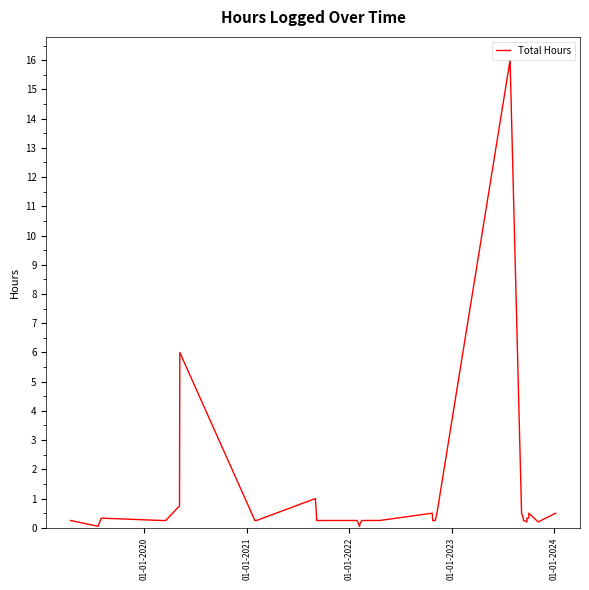

Reading left to right, what are all the values shown in this chart?

0.2	0.1	0.3	0.2	0.2	0.8	0.8	6.0	0.2	0.2	1.0	0.2	0.2	0.2	0.2	0.2	0.2	0.1	0.1	0.2	0.2	0.2	0.2	0.2	0.2	0.5	0.2	0.2	0.5	16.0	0.5	0.3	0.2	0.2	0.3	0.3	0.3	0.5	0.2	0.5